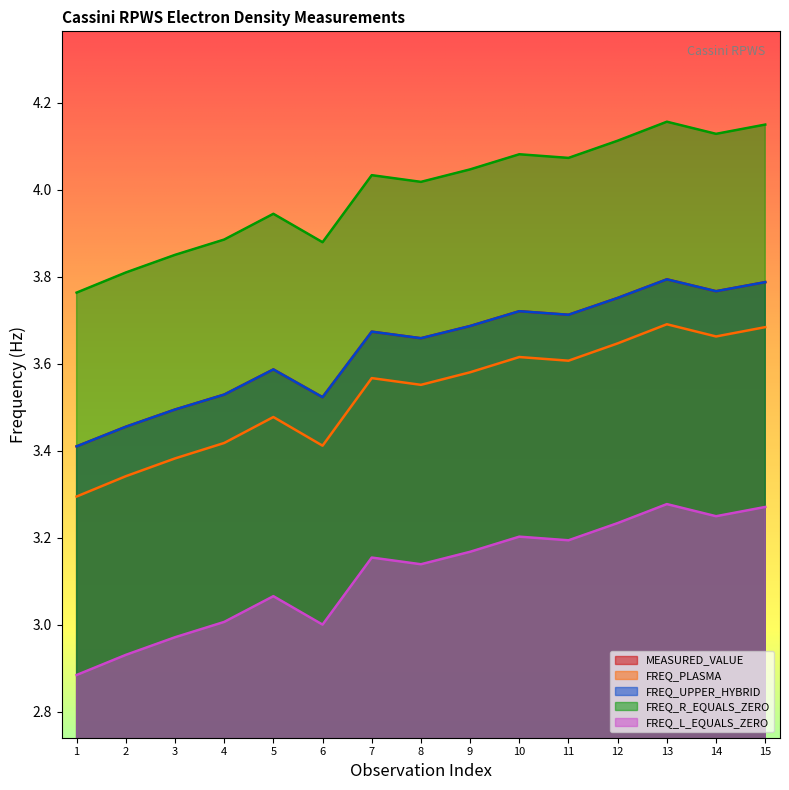

True or false: FREQ_PLASMA has more than 1 interior local peaks.

True